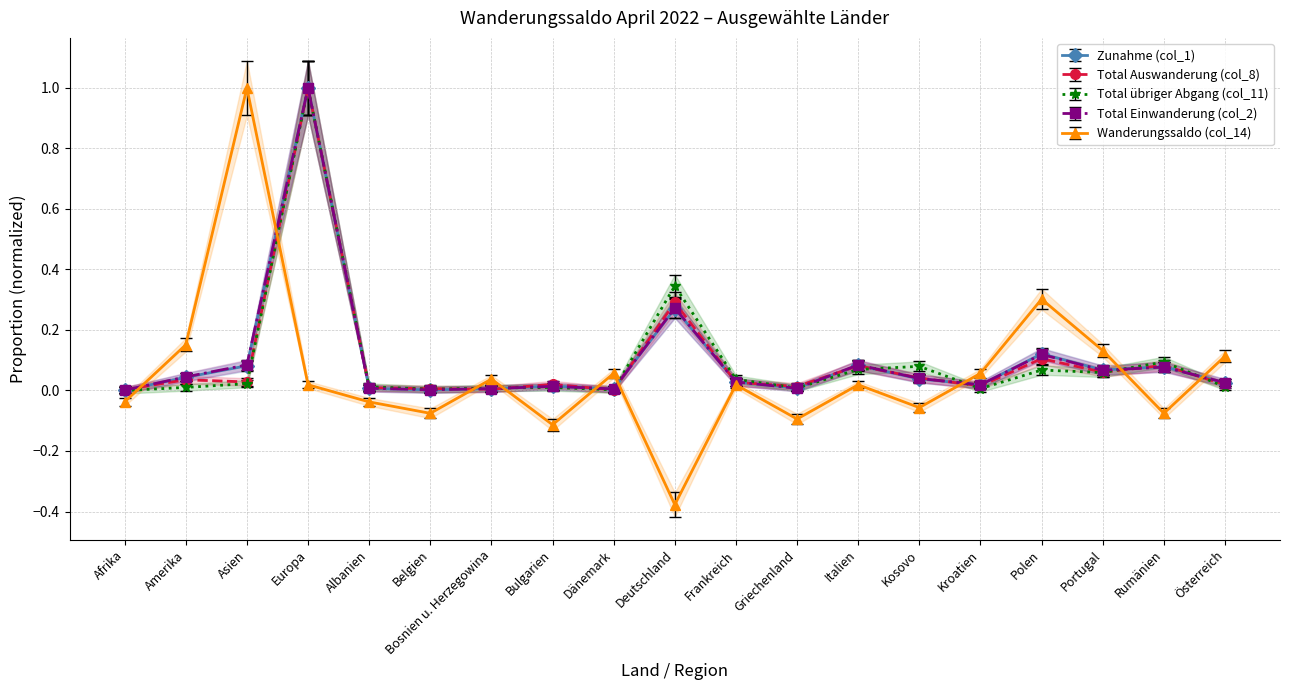

In Total Auswanderung (col_8), how many points are lower than both neighbors (excluding endpoints)?

6